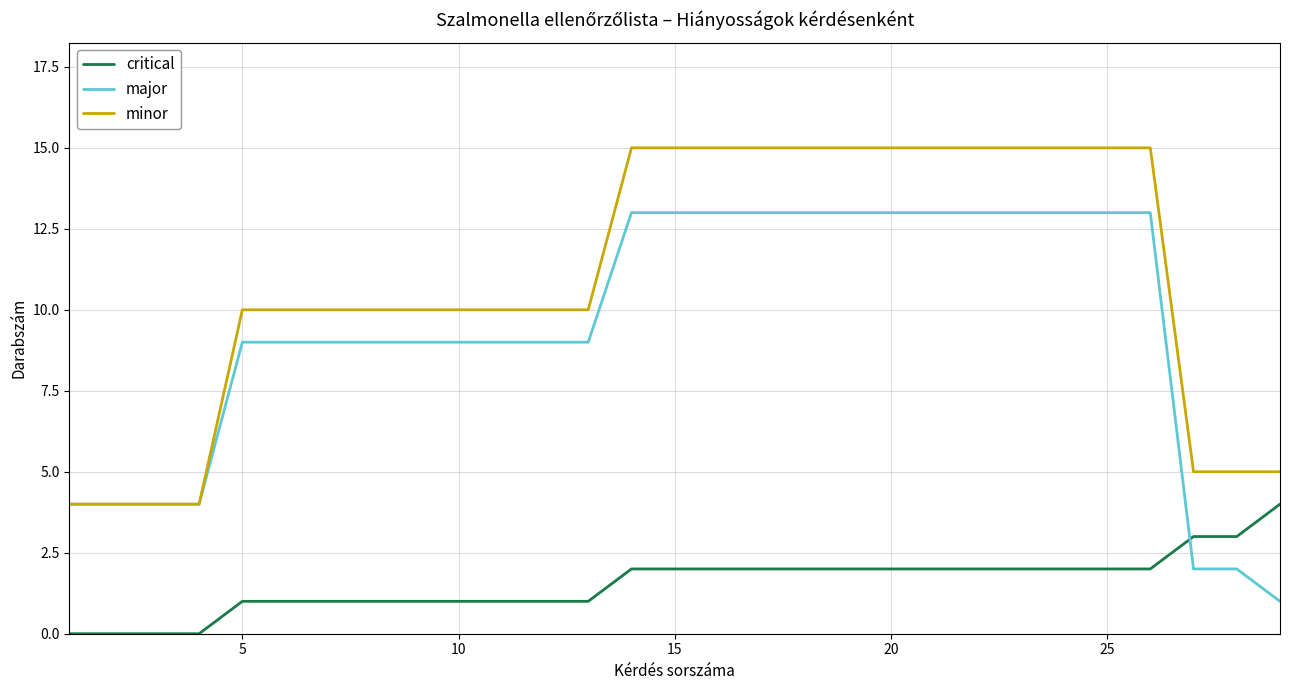

Which series has the widest spread of values?

major